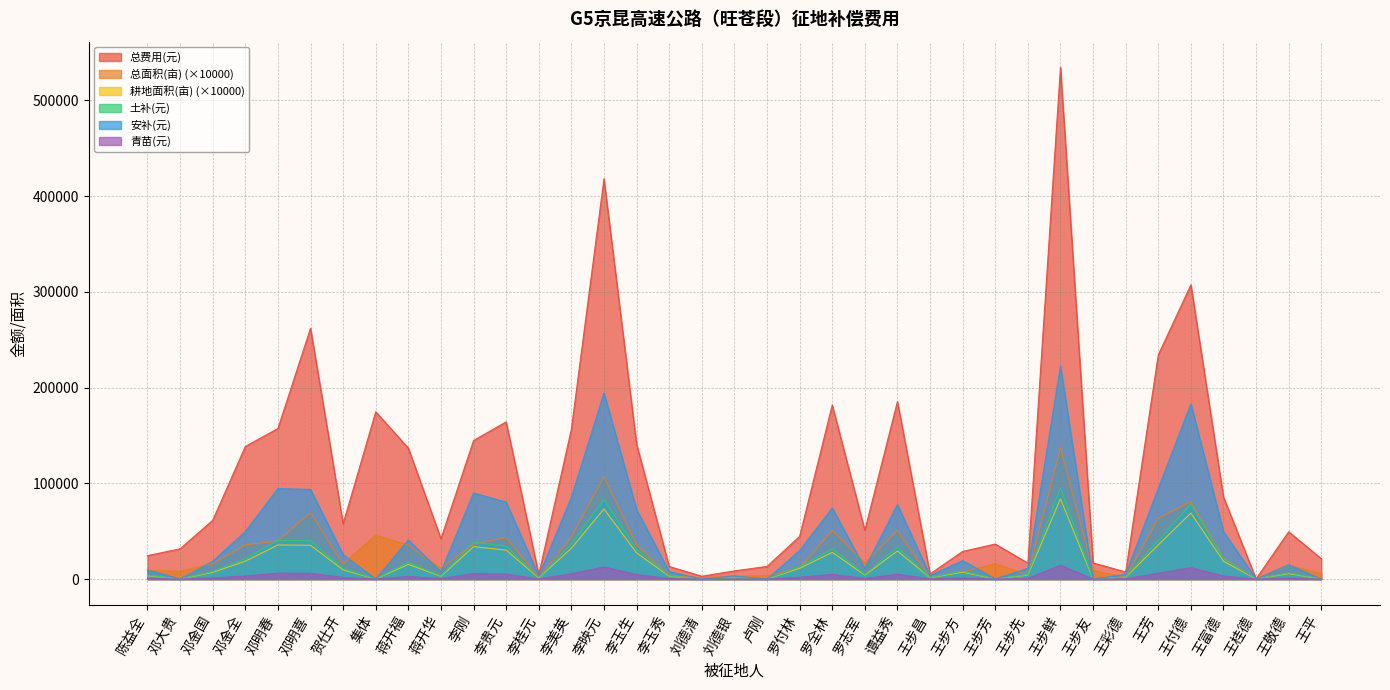

Which category has the highest value across all series?

王步鲜